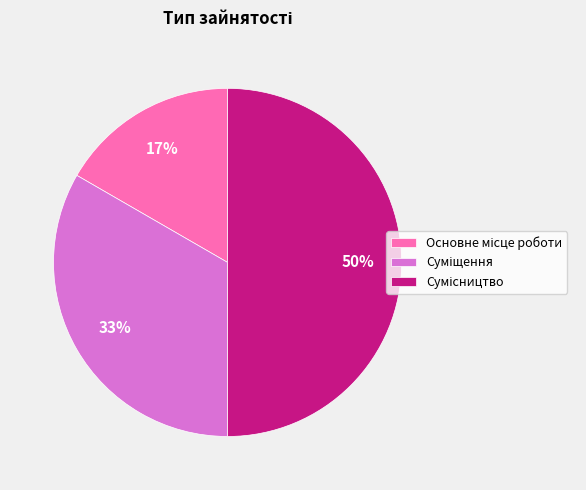

To the nearest percent, what is the average slice percentage?

33%